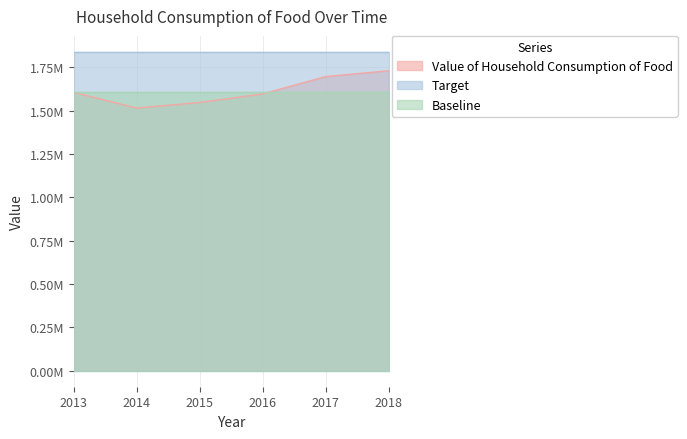

True or false: Target and Value of Household Consumption of Food intersect in this chart.

False